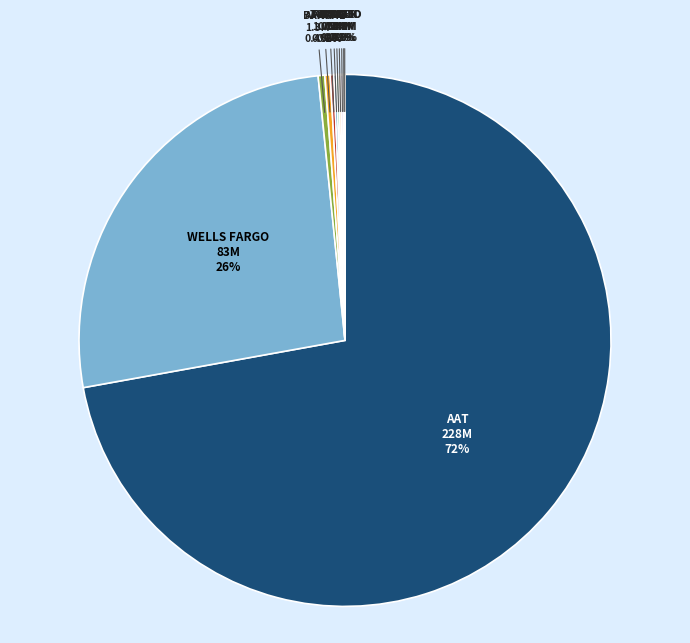

Is there any slice that represents more than half of the pie?

Yes